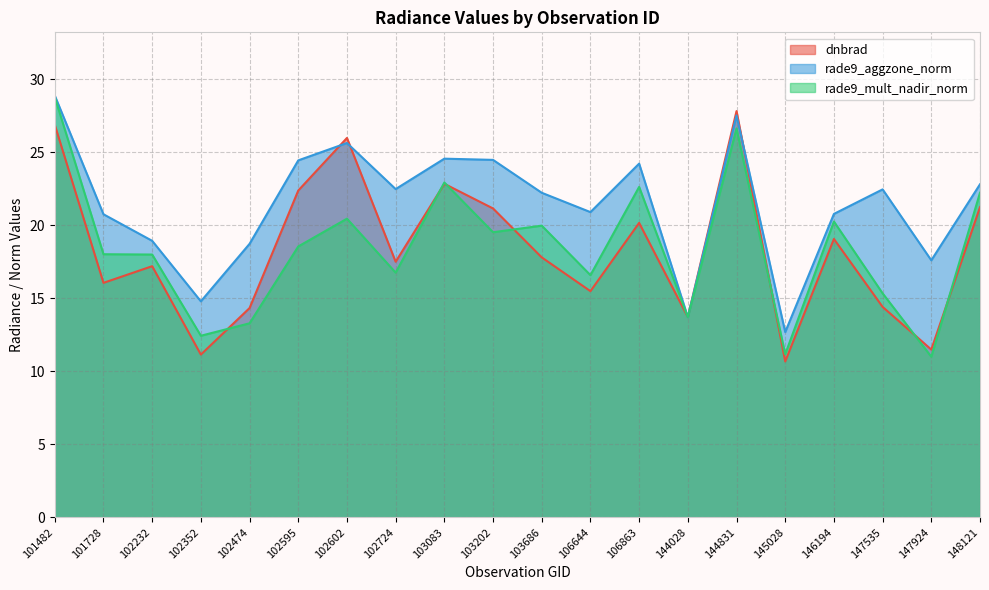

Does the chart display data point markers on the line(s)?

No